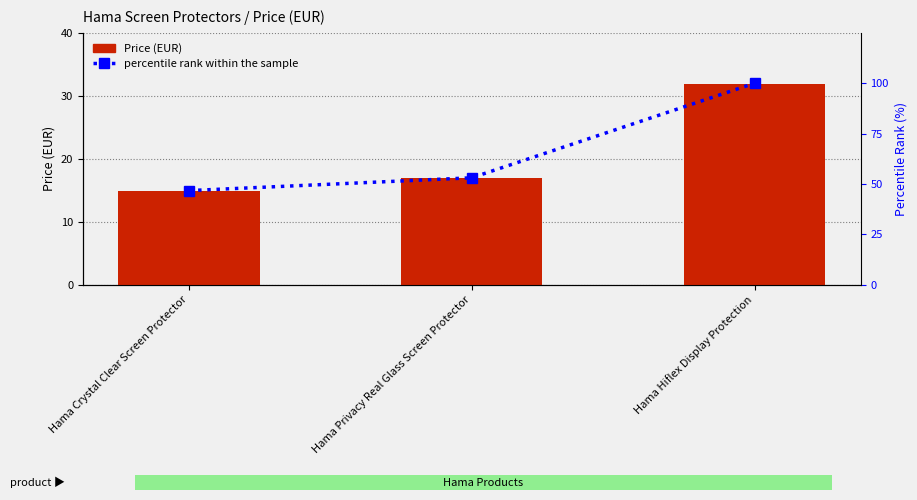

Does the chart contain stacked bars?

No